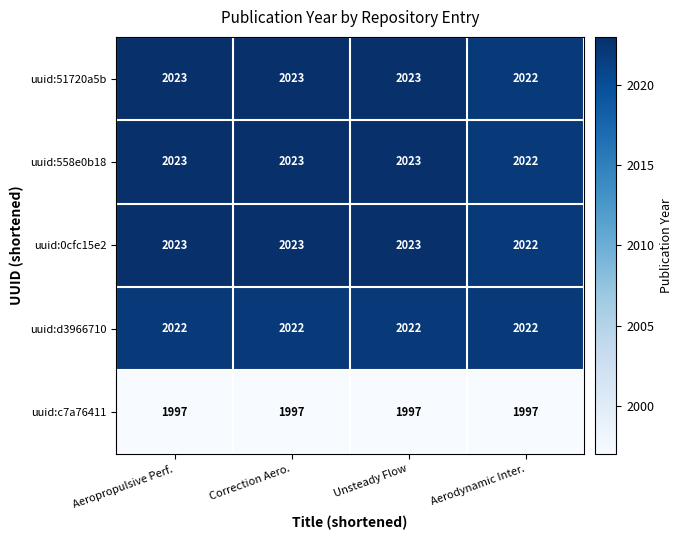

Count the uuid:558e0b18 values in the range 2023 to 2024.

3